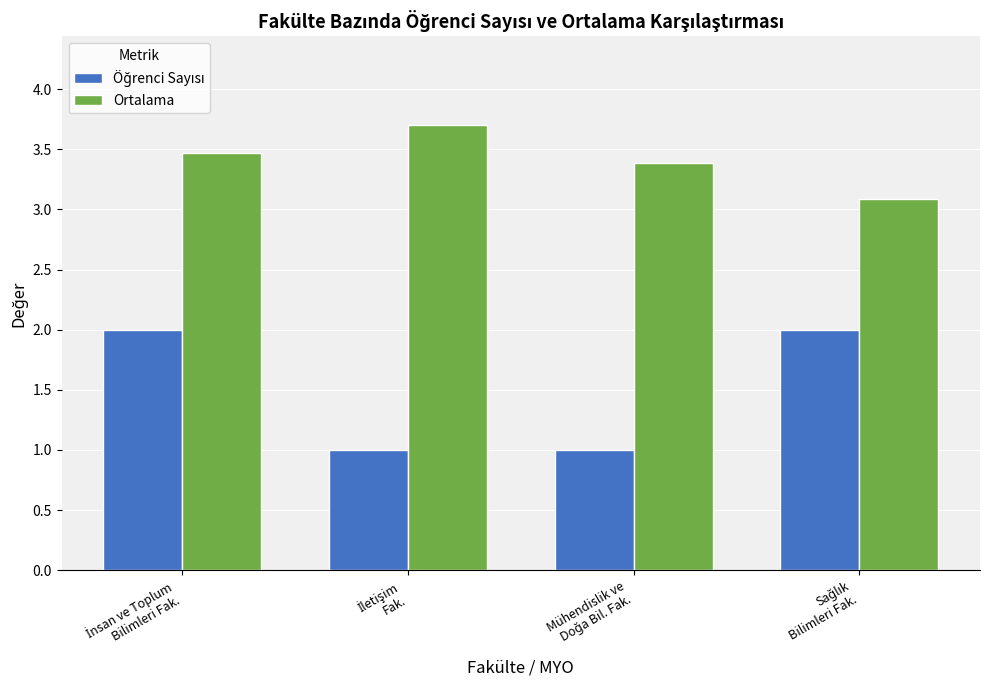

How many Ortalama values are between 3 and 4?

4